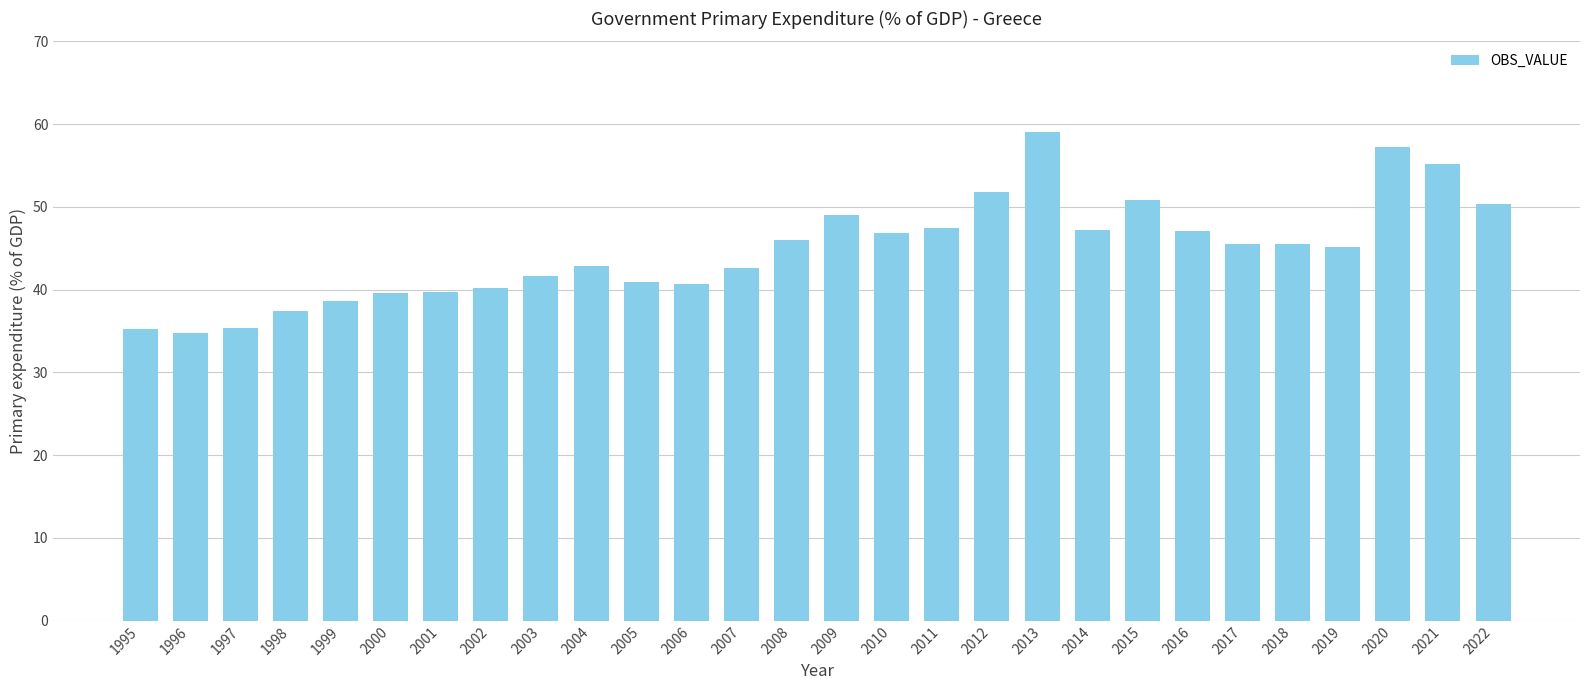

What is the sum of the values at 2014 and 2005?

88.0